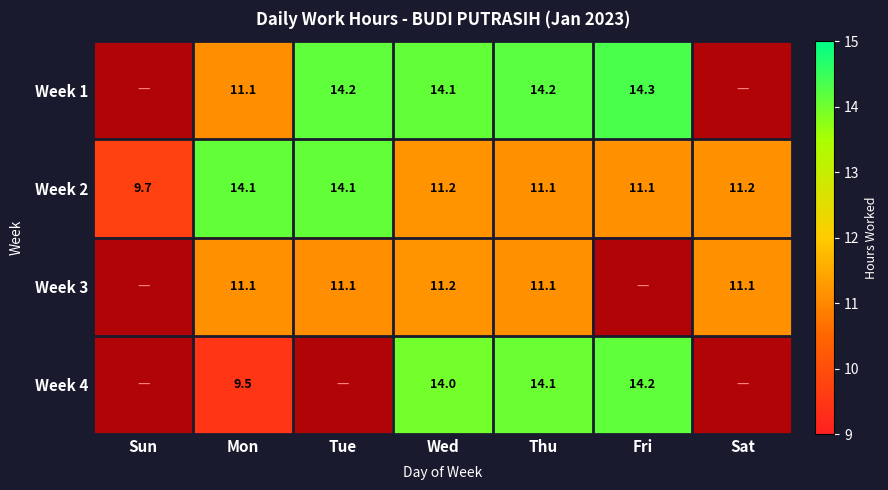

How many distinct data groups are displayed?

4